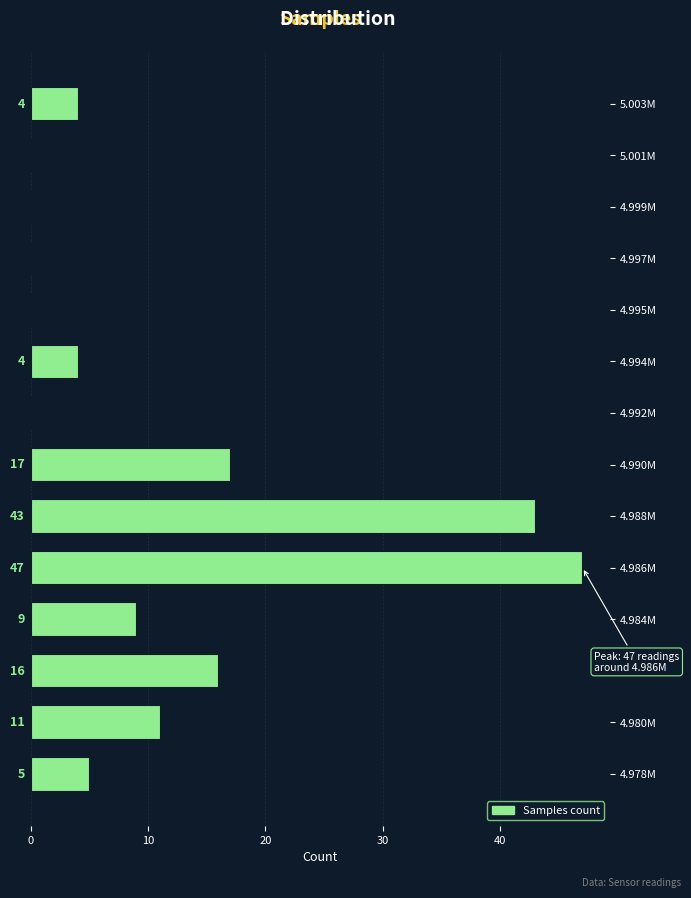

Reading bottom to top, list all the values displayed in this chart.

4.978M=5	4.980M=11	4.982M=16	4.984M=9	4.986M=47	4.988M=43	4.990M=17	4.992M=0	4.994M=4	4.995M=0	4.997M=0	4.999M=0	5.001M=0	5.003M=4